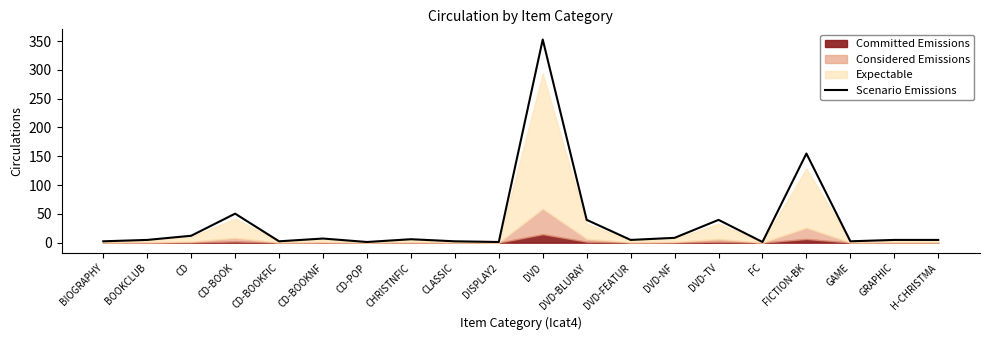

Approximately how many times larger is the value at DVD-NF compared to FICTION-BK?

0.1